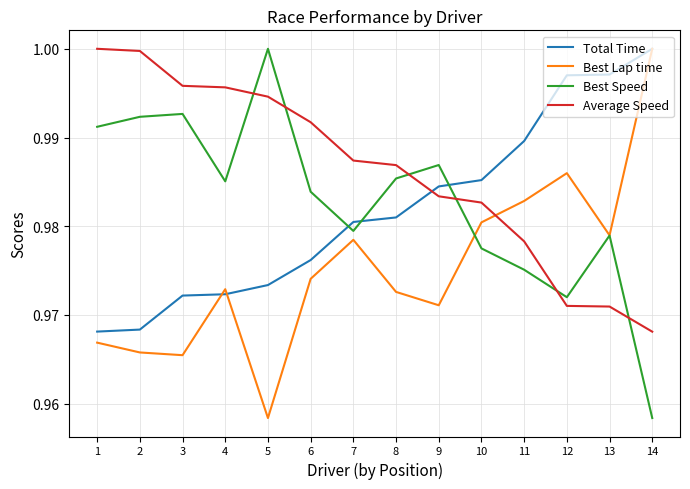

The value of Total Time at 2 is 0.3. True or false?

False